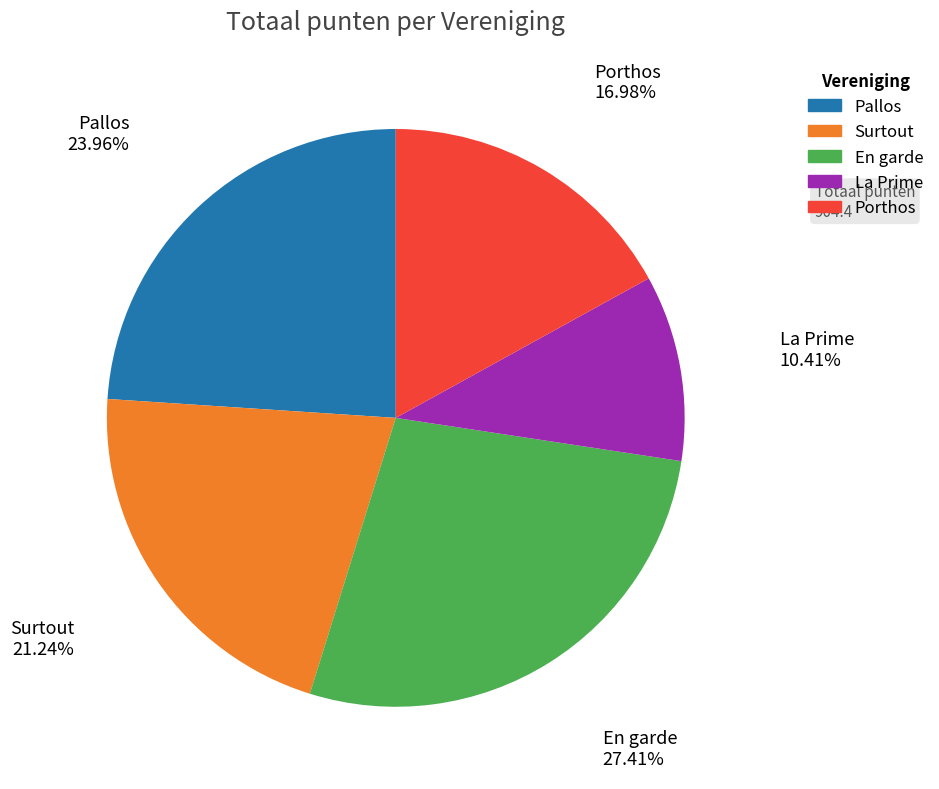

Between La Prime and En garde, which is larger?

En garde